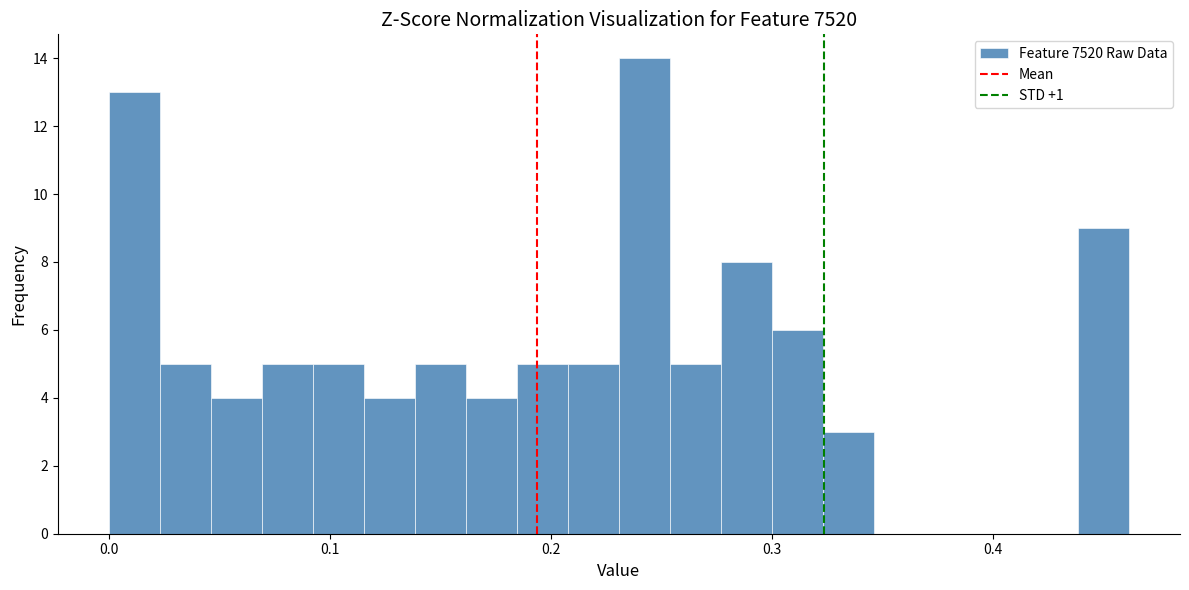

Around what value on the x-axis is the tallest bar? Give the approximate position of its centre, as read against the axis.

0.24